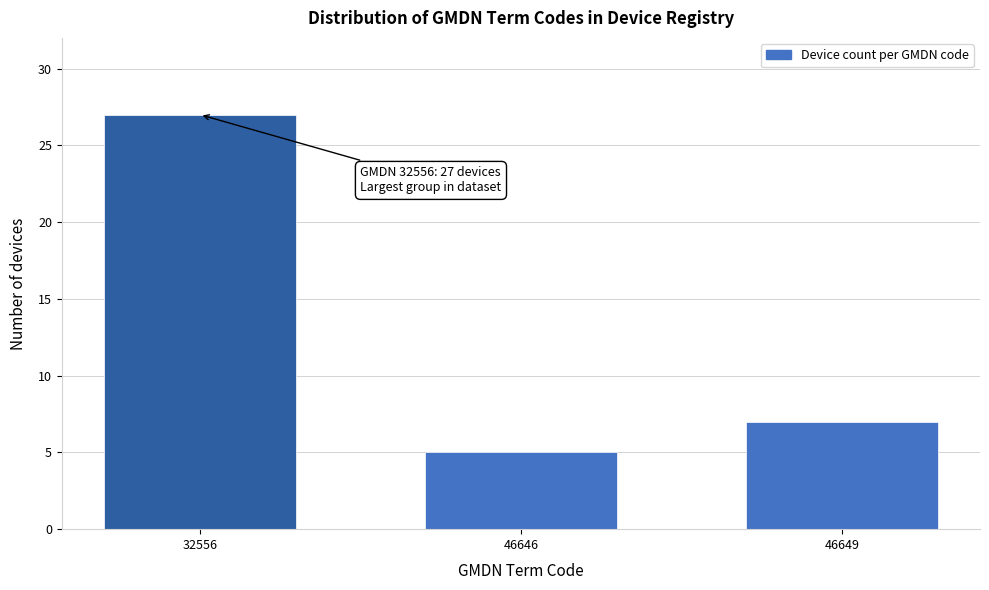

Reading right to left, list all the values displayed in this chart.

7	5	27